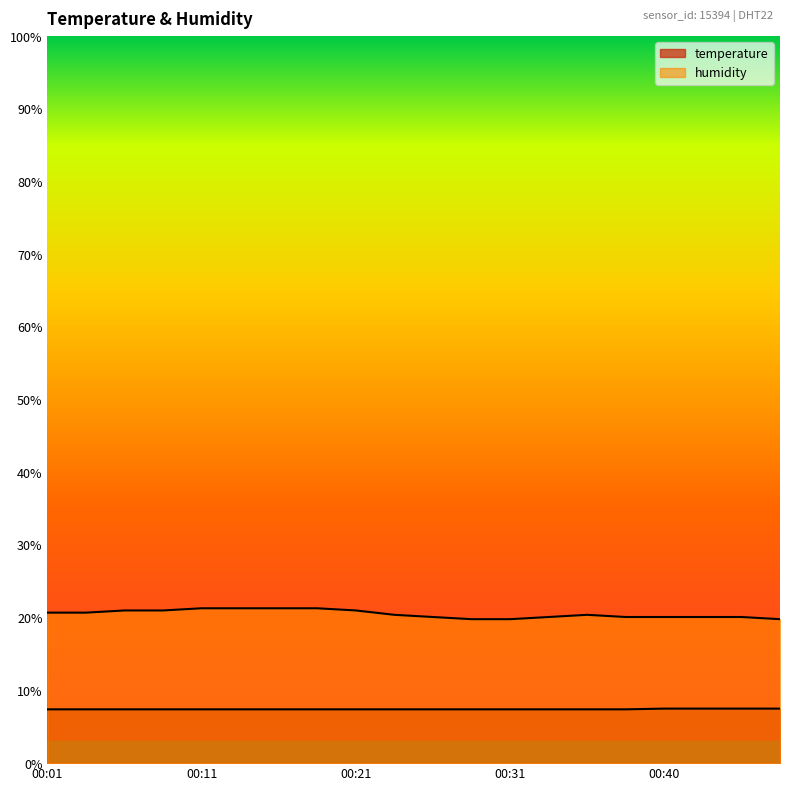

At which label does humidity first exceed 20?

00:01